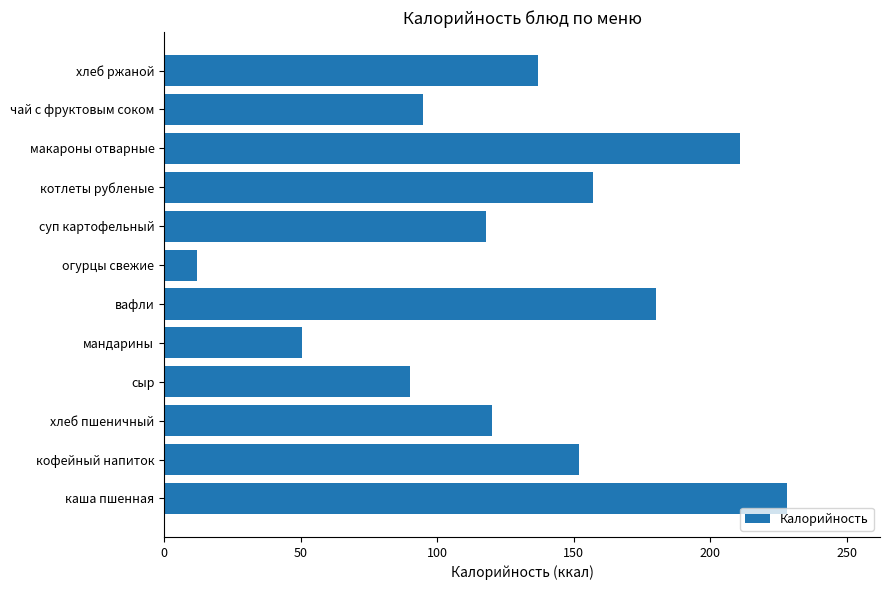

What is the difference between the maximum and minimum values?

216.0